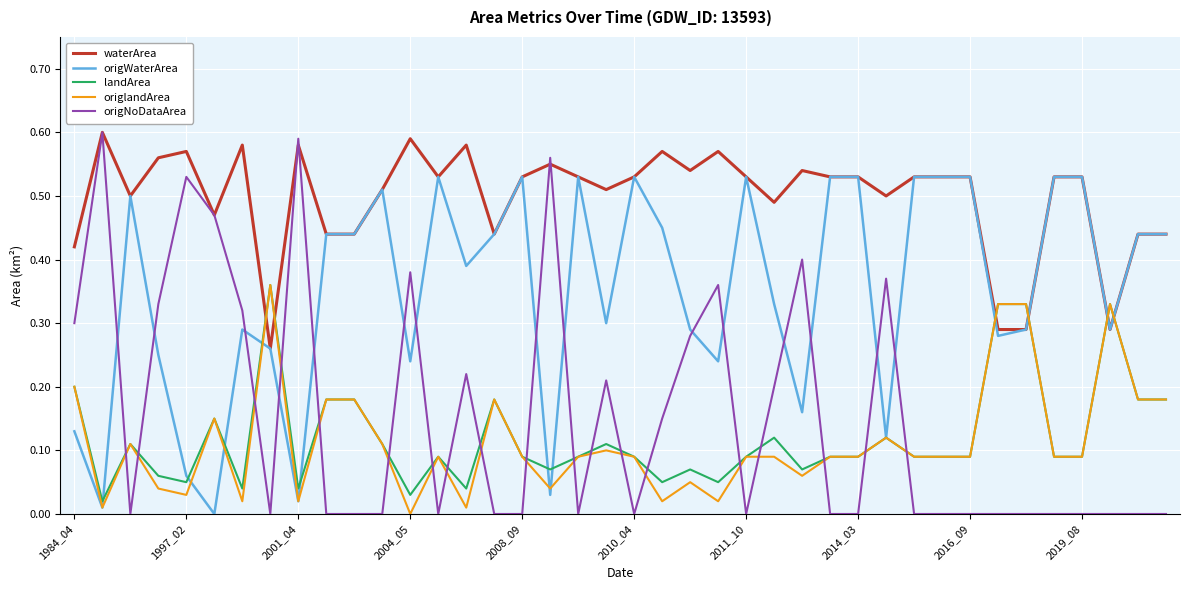

Which series has the widest spread of values?

origNoDataArea